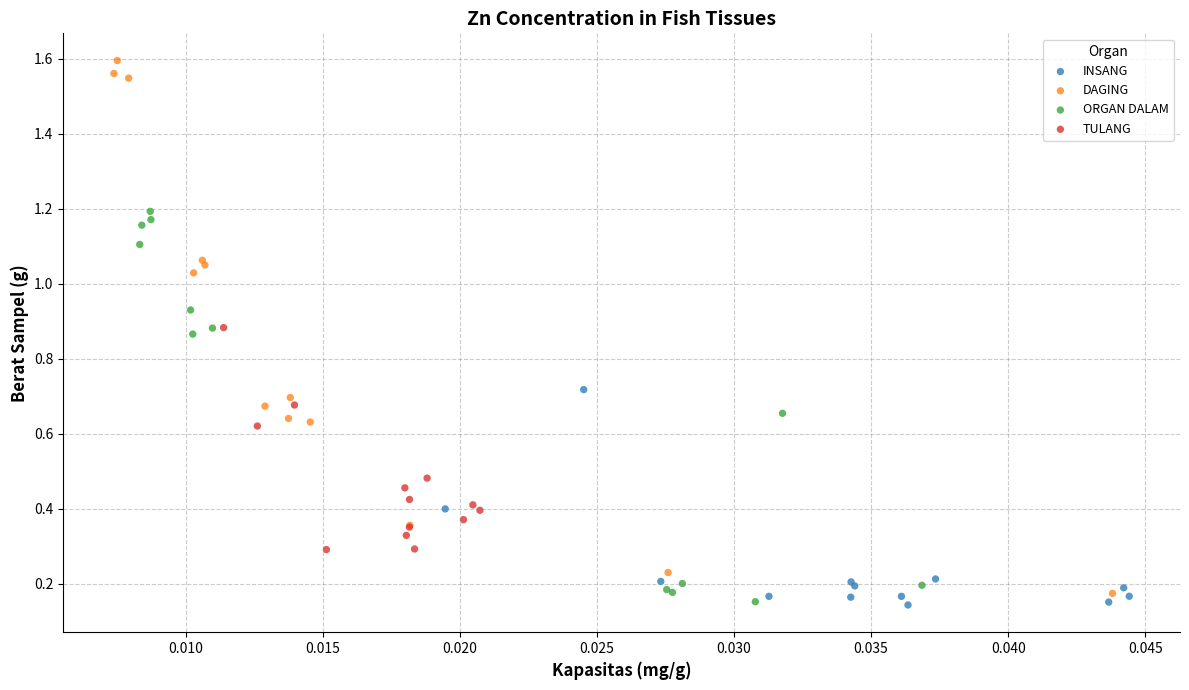

Which series has the widest spread of Y values?

DAGING